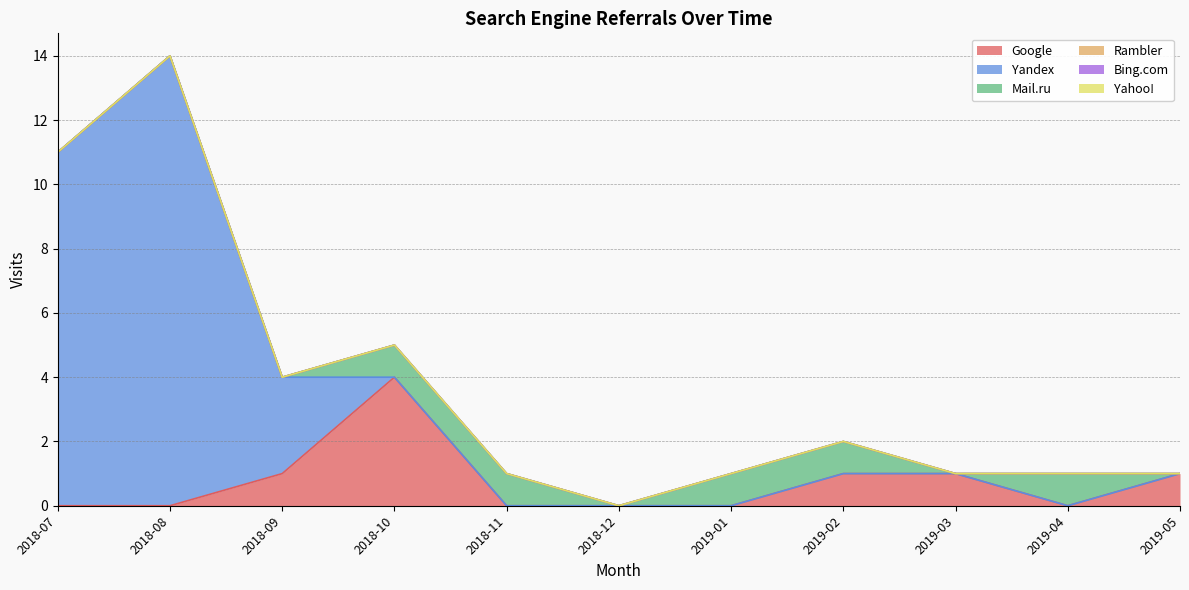

What is the greatest value displayed?

14